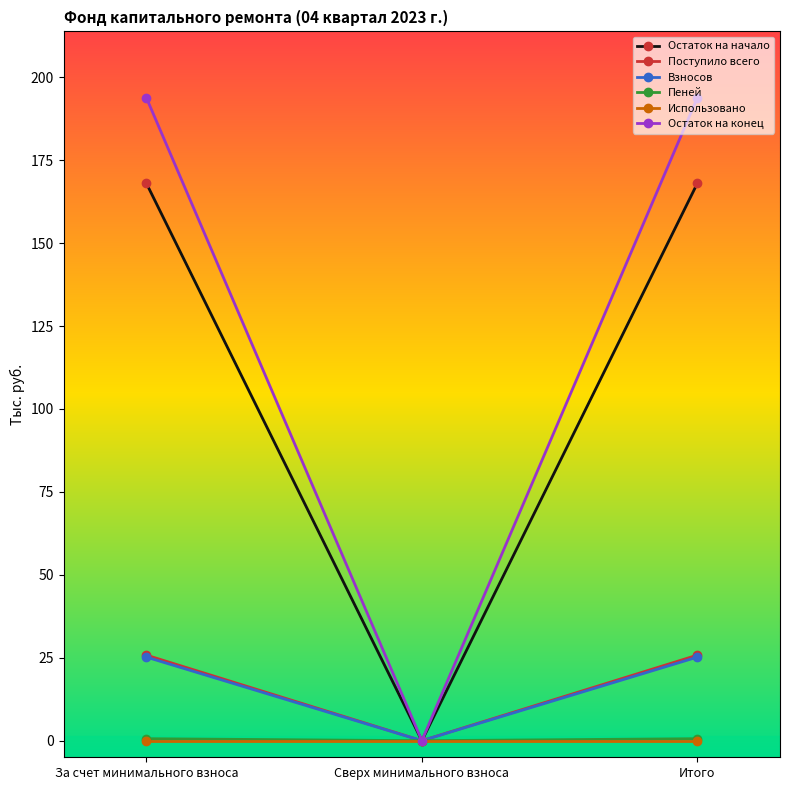

Which category has the lowest value in the Остаток на начало series?

Сверх минимального взноса